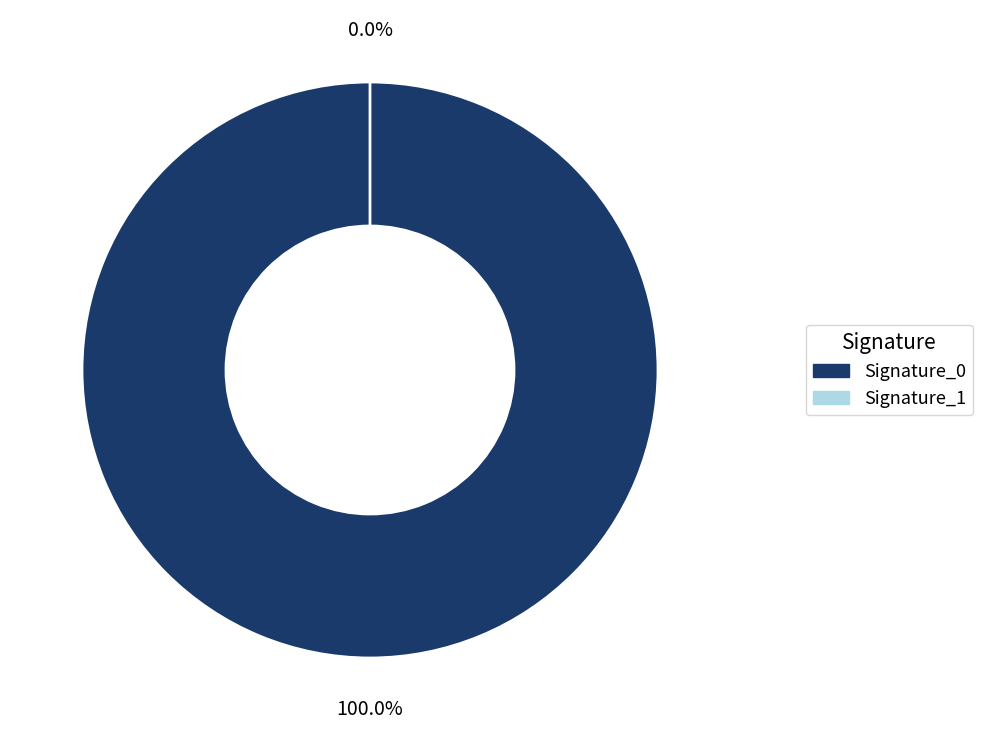

The 21 slice represents 12% of the pie. True or false?

False